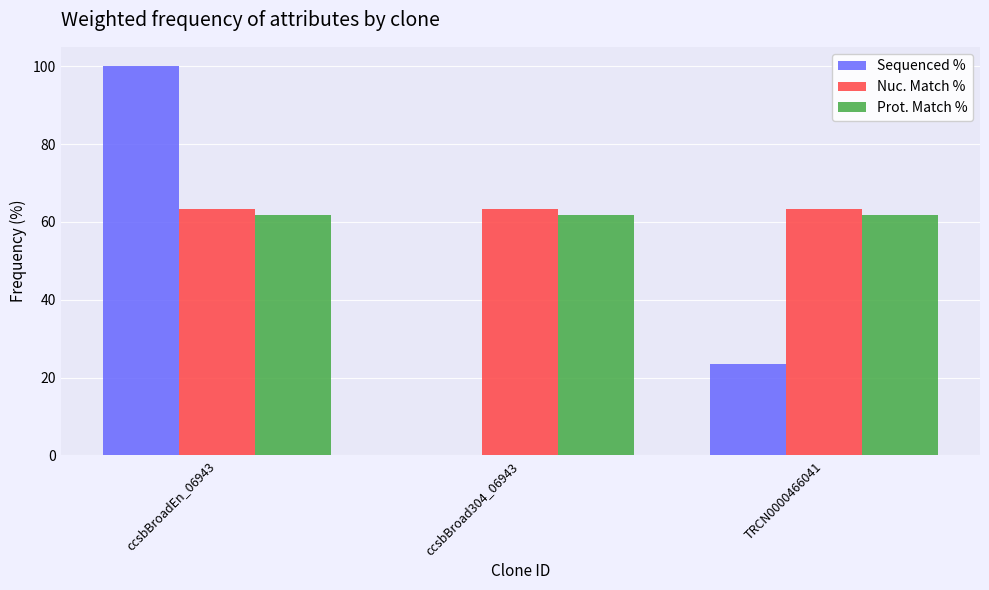

Count the Sequenced % values in the range 0 to 100.

3